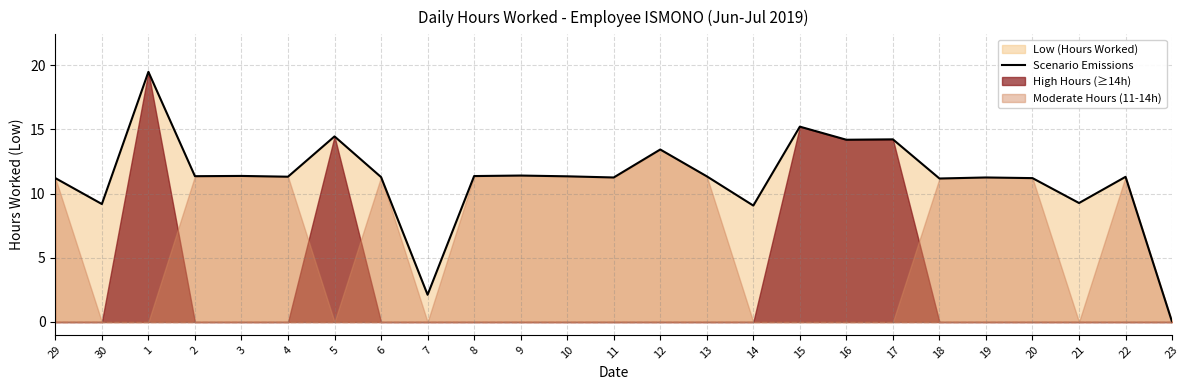

How many lines are shown in the chart?

1